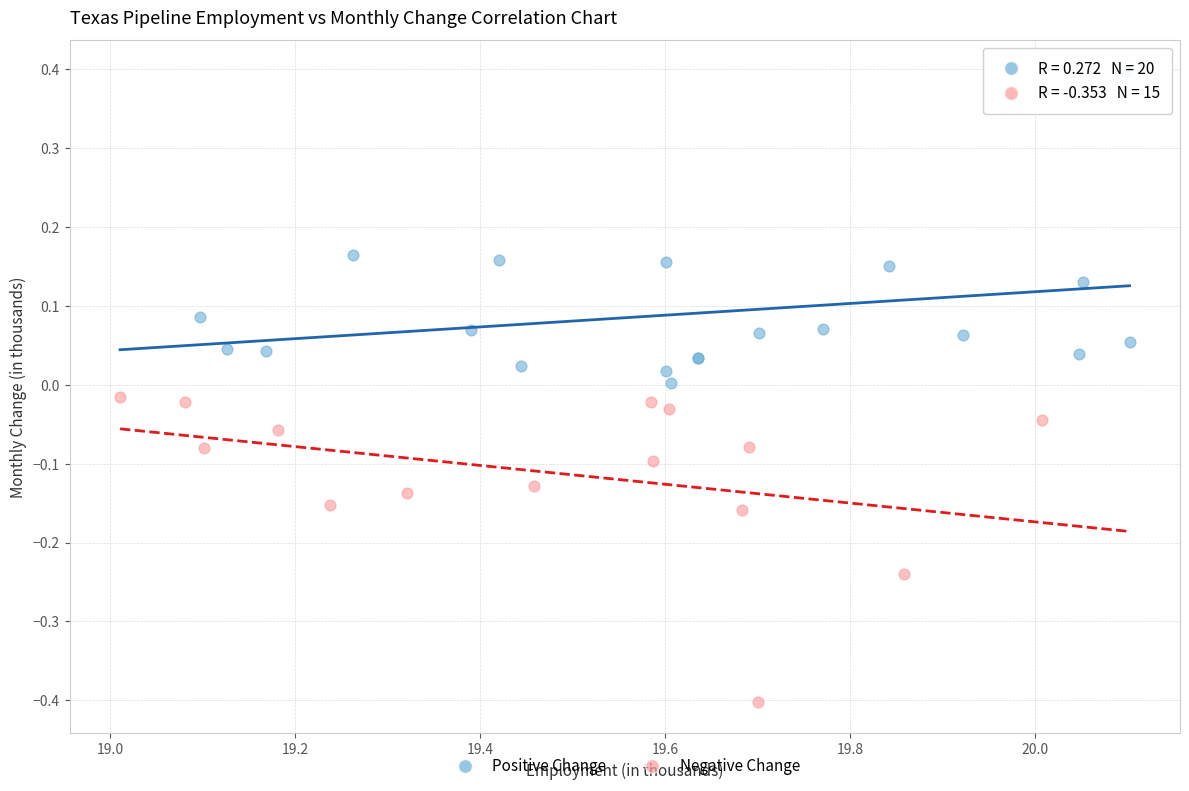

Which series contains the lowest Y value?

Negative Change